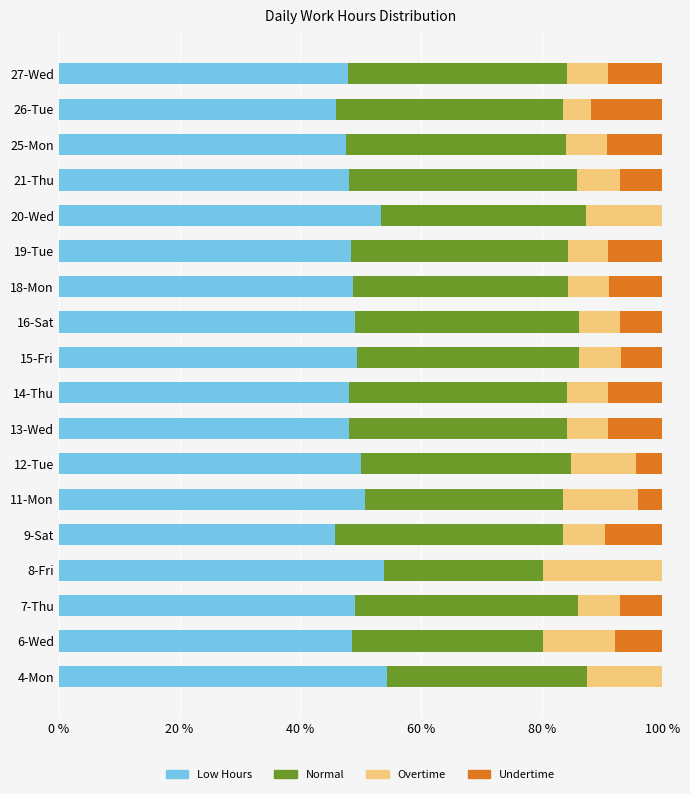

What is the highest value of the Low Hours series?

54.4